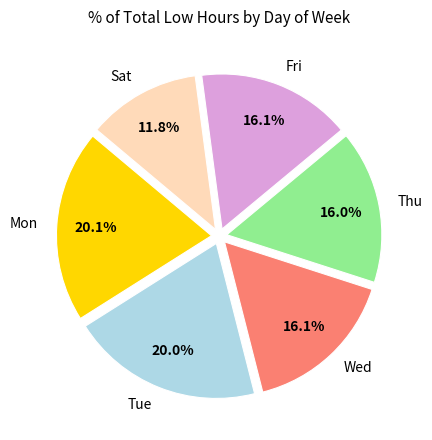

Which slice is the smallest?

Sat